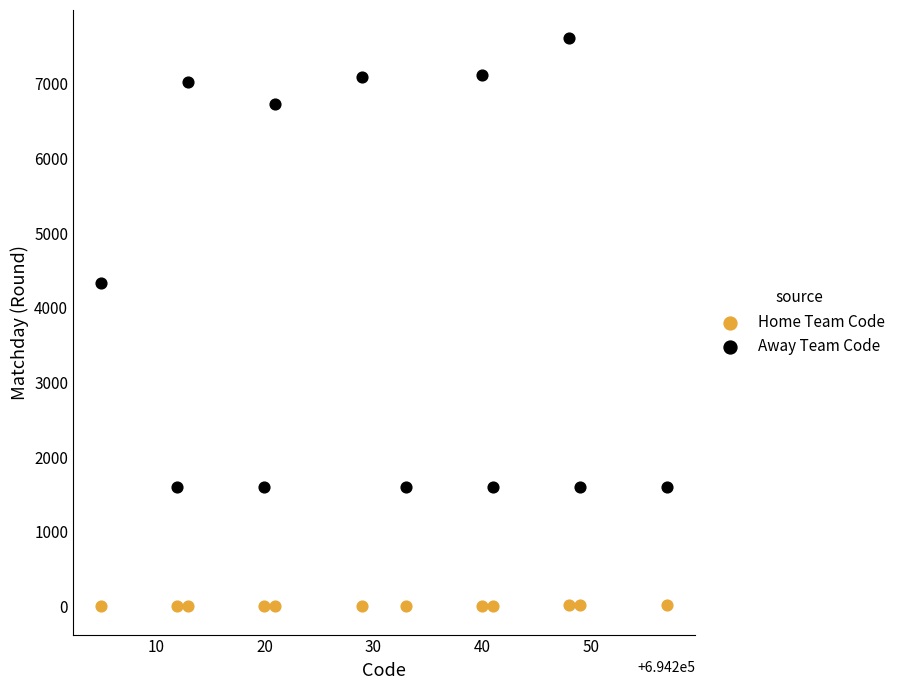

What are all the series names shown in the legend?

Home Team Code, Away Team Code